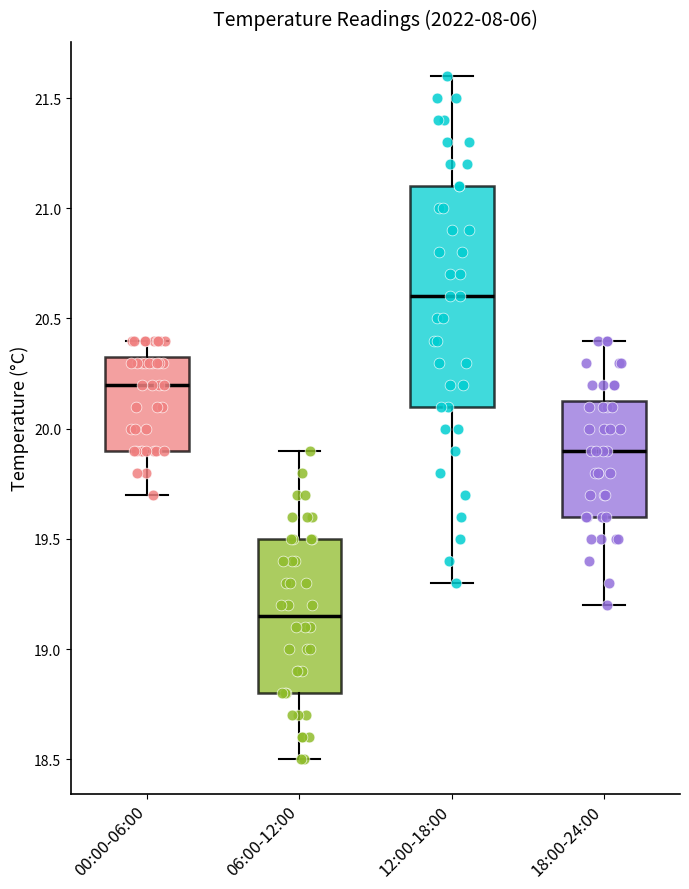

Which box has the lowest median line?

06:00-12:00